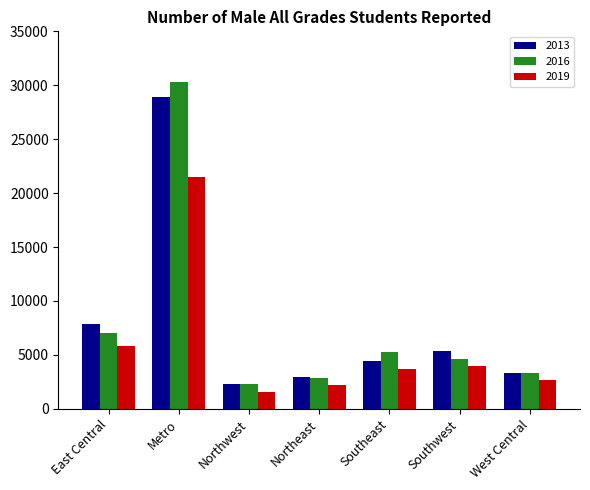

Which category has the lowest value in the 2019 series?

Northwest